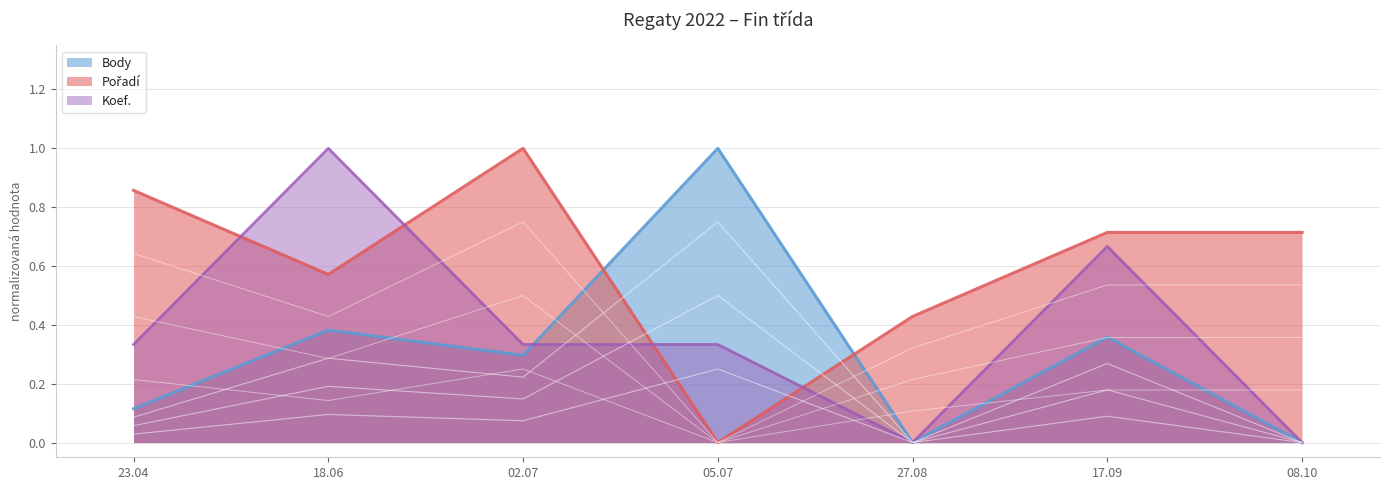

Count the number of data series in this chart.

3